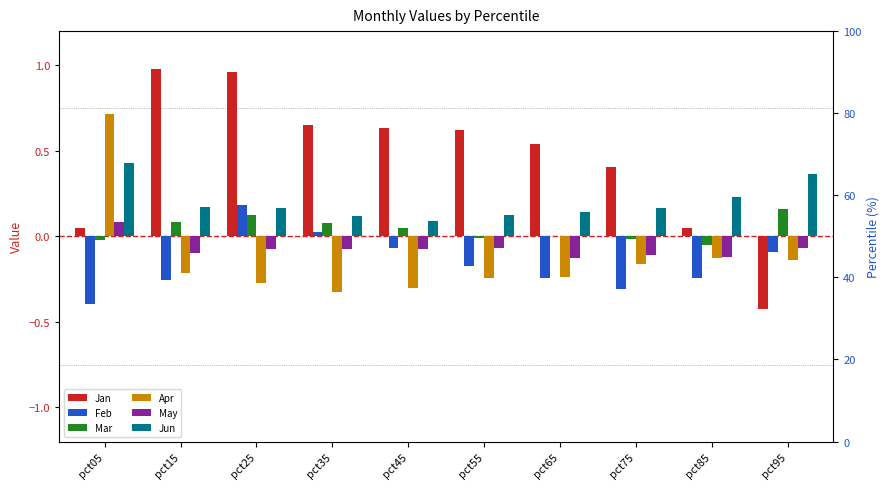

What is the sum of the Feb values at pct05 and pct85?

-0.6